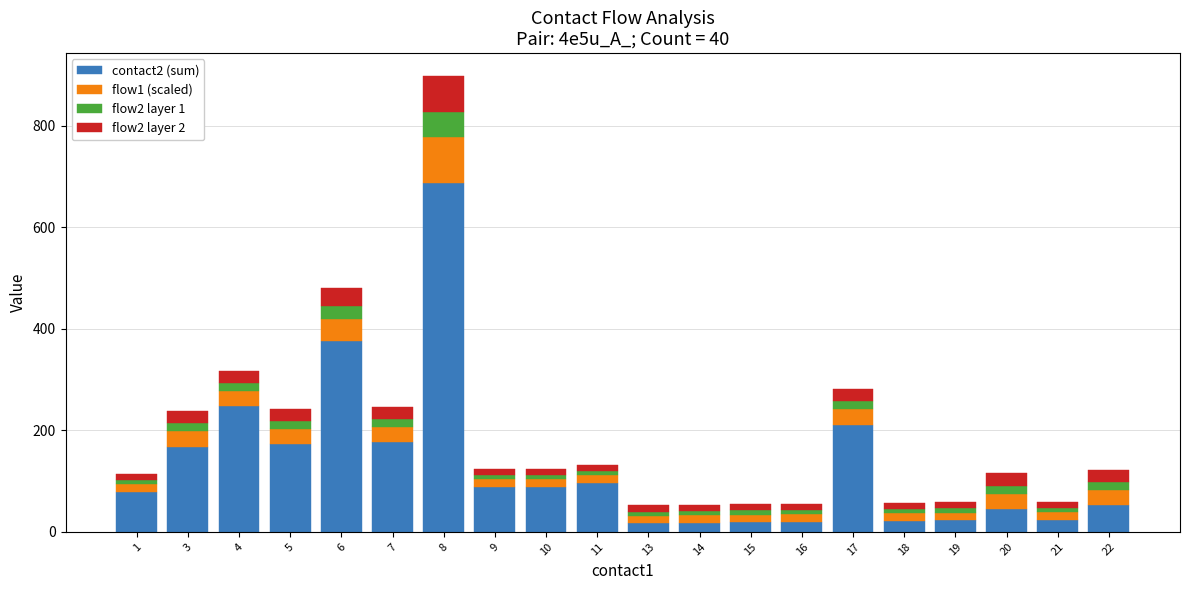

The contact2 (sum) series shows 94 at 22. True or false?

False